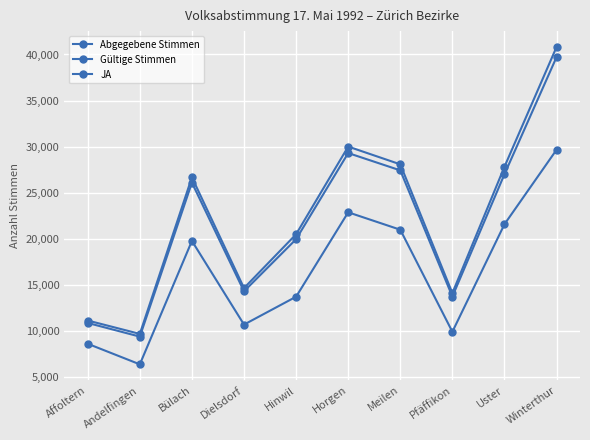

How many values in the JA series are below 19794?

5